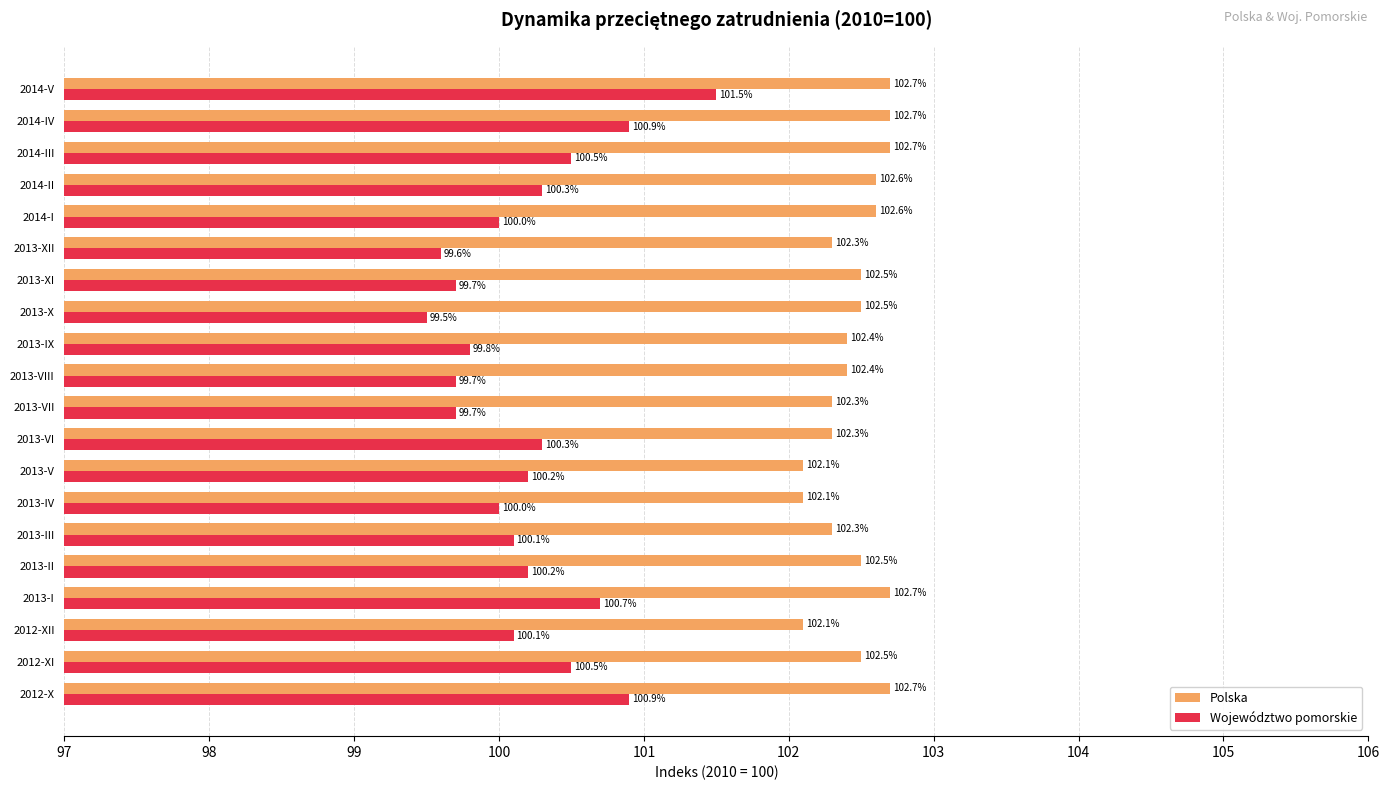

At how many categories does at least one series exceed 99?

20